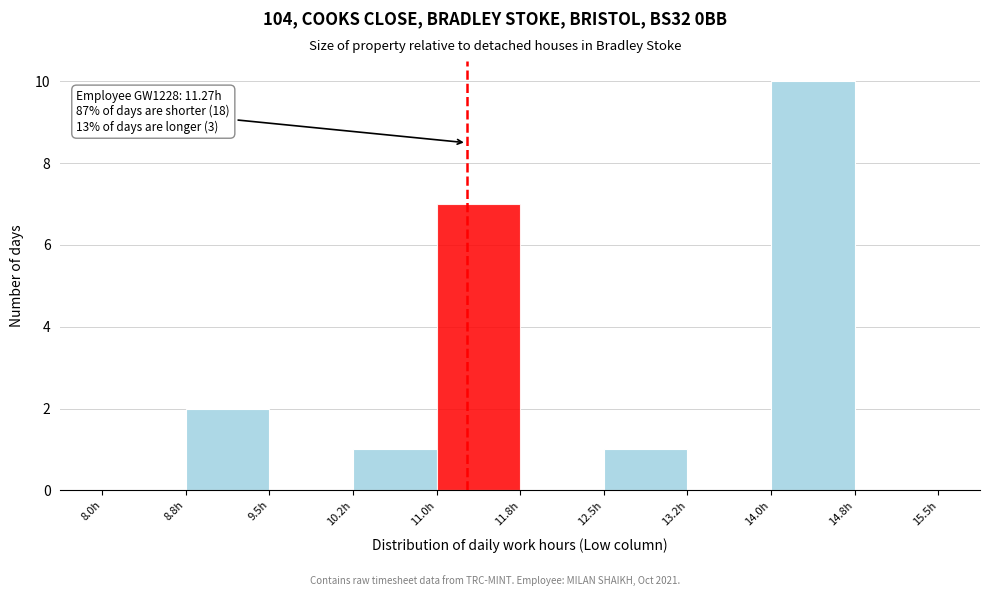

Over which range of the x-axis is the bar tallest?

14.00 to 14.75